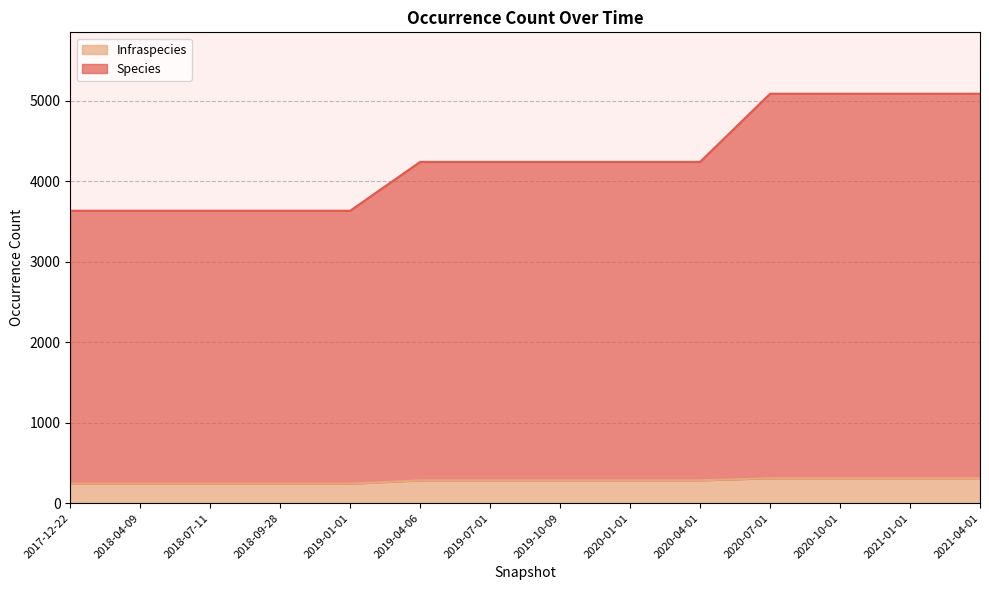

What position from the right is 2019-10-09?

7